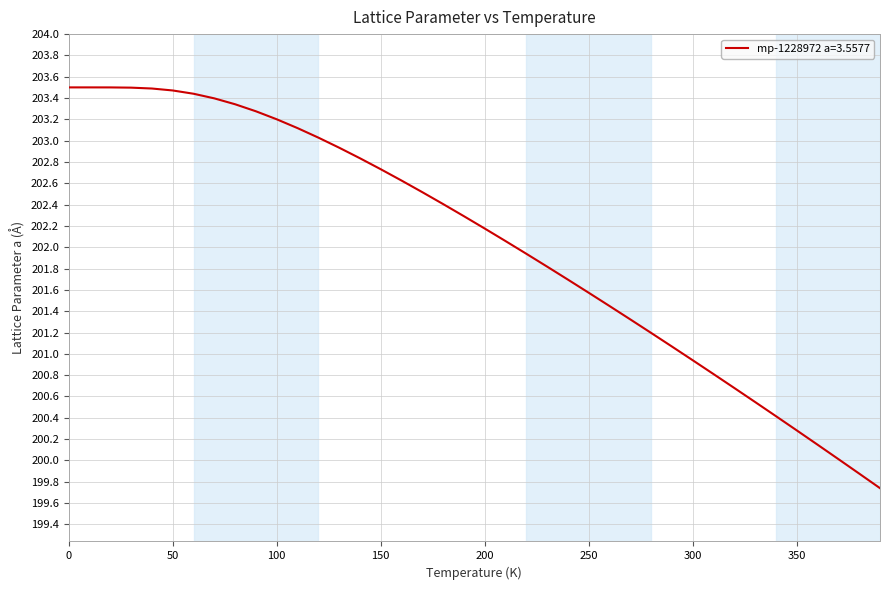

What is the smallest value displayed?

199.7